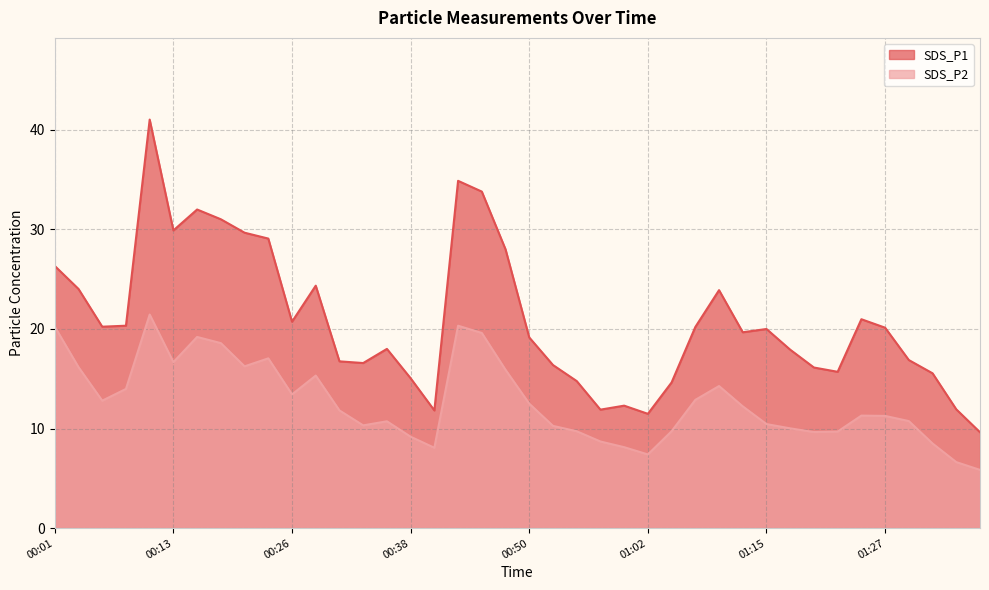

True or false: SDS_P2 has more than 1 interior local peaks.

True